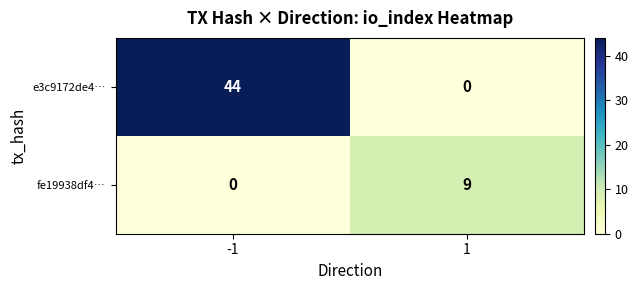

At how many categories does at least one series exceed 31?

1